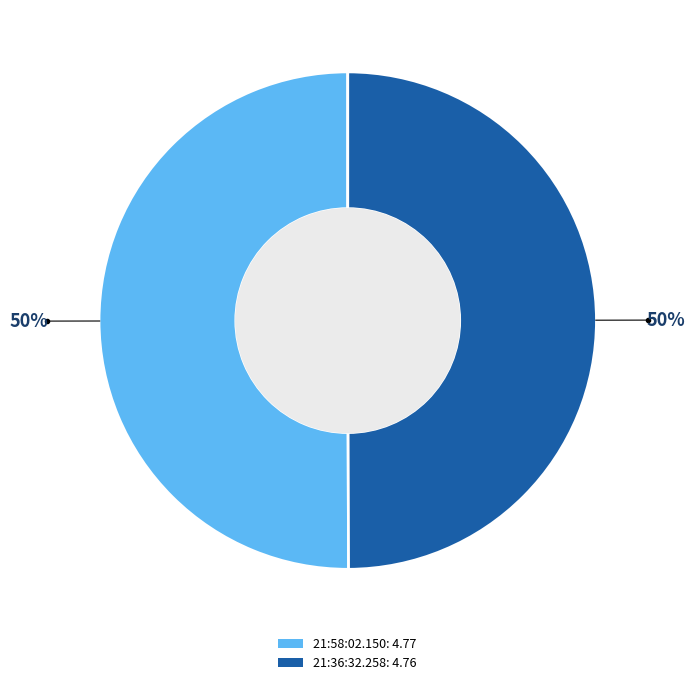

To the nearest percent, what percentage of the pie is 21:36:32.258?

50%